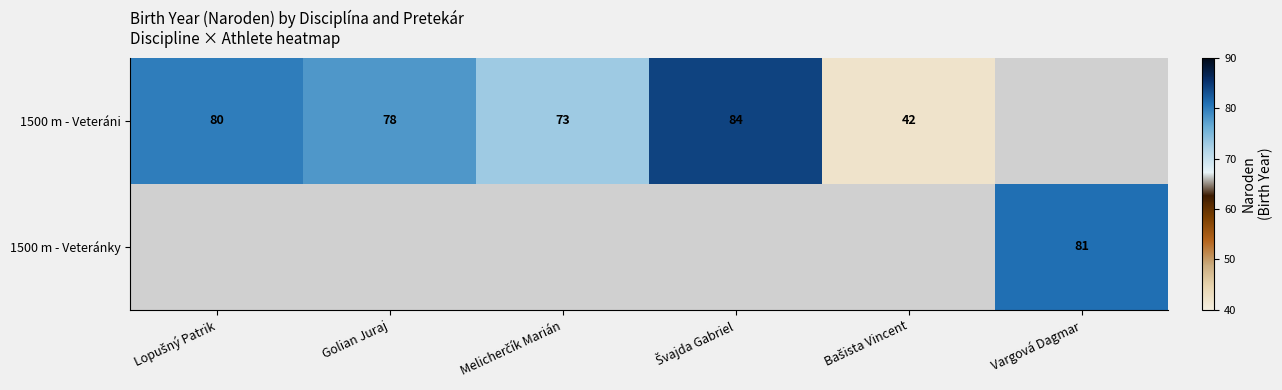

Which series has the largest range (max minus min)?

1500 m - Veteráni